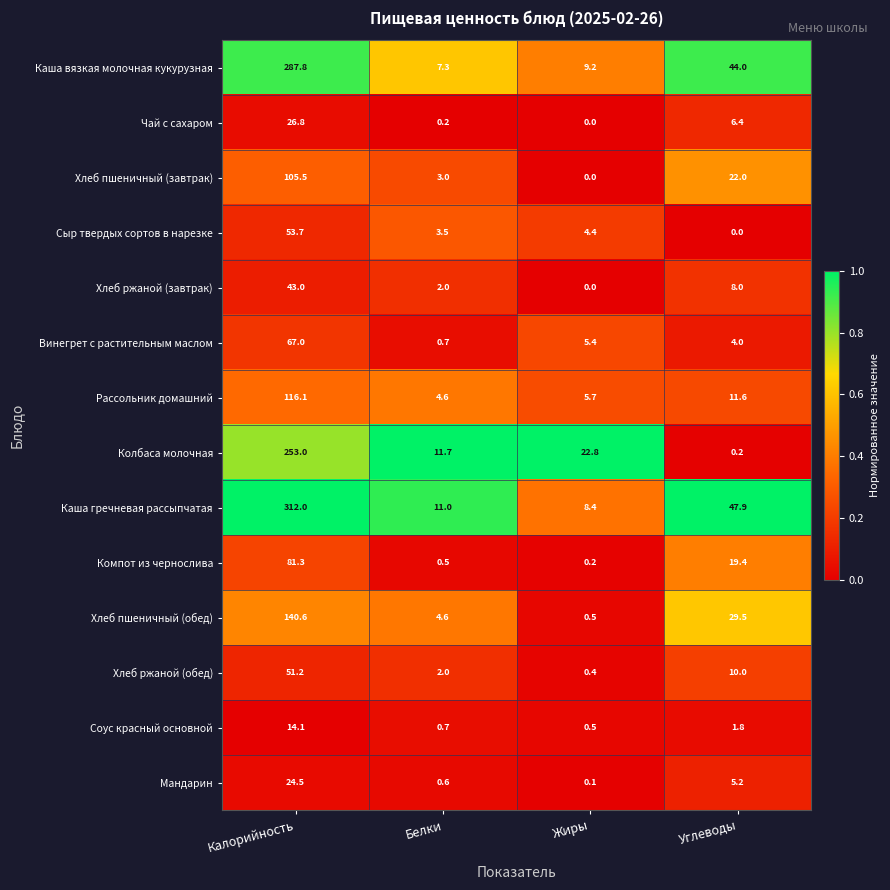

At which label is Винегрет с растительным маслом closest to 33?

Жиры